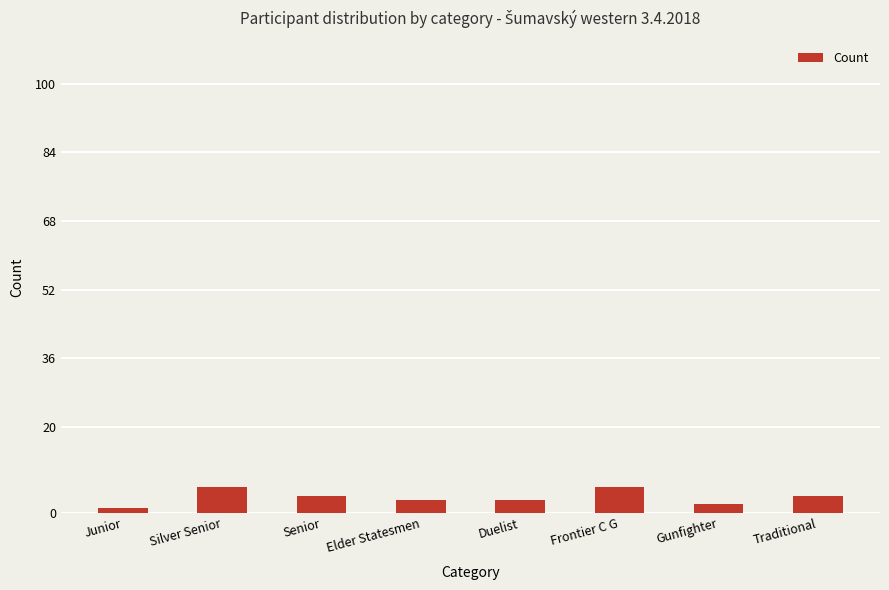

What is the sum of all values?

29